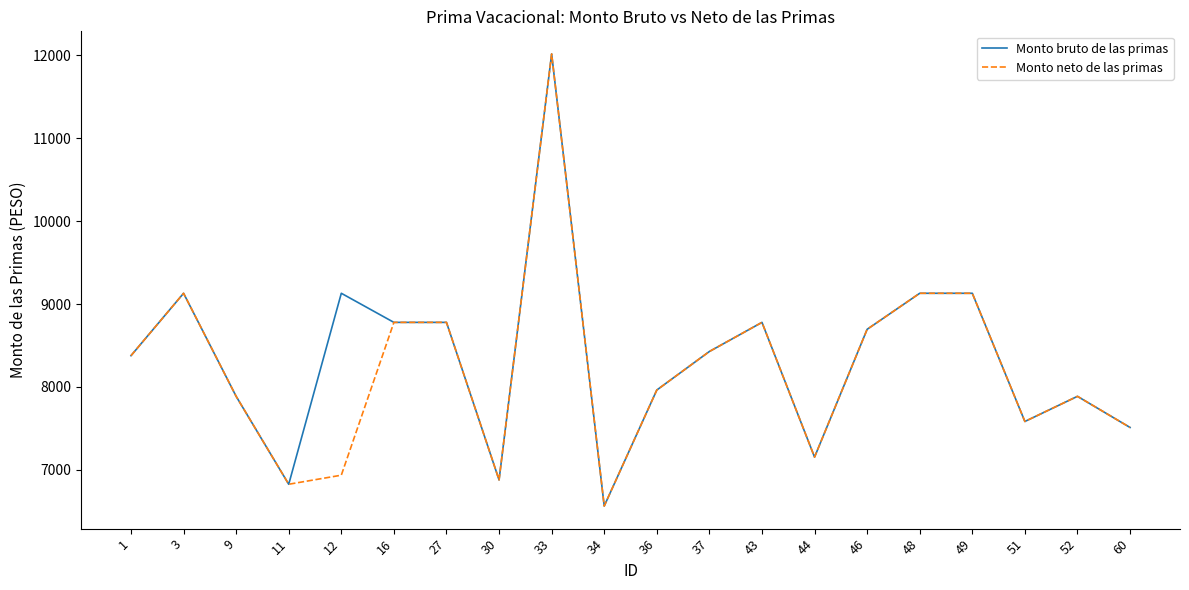

What is the highest value of the Monto neto de las primas series?

12016.8